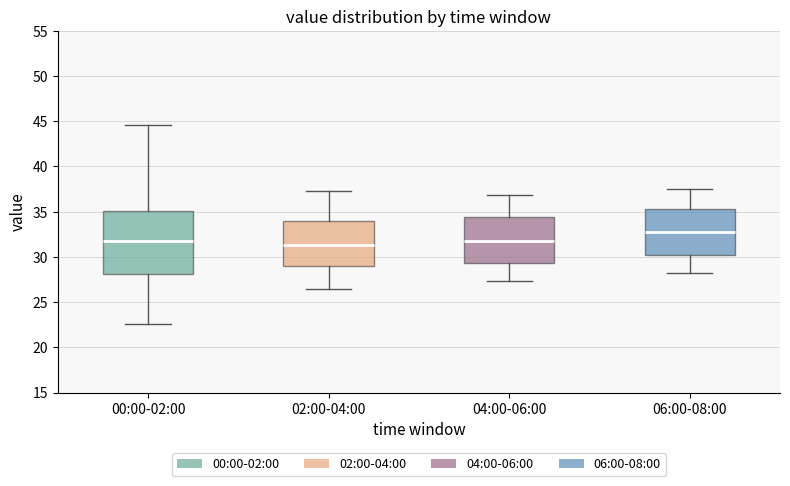

Reading left to right, transcribe this box plot: for each box, give where its median line is, the range the box spans, and where its two whiskers end, as read against the y-axis. The values are not printed on the chart, so give them approximately, as read against the axis.

00:00-02:00: median 32.0, box 28.0 to 35.0, whiskers 22.5 to 44.5
02:00-04:00: median 31.5, box 29.0 to 34.0, whiskers 26.5 to 37.5
04:00-06:00: median 32.0, box 29.5 to 34.5, whiskers 27.5 to 37.0
06:00-08:00: median 32.5, box 30.5 to 35.5, whiskers 28.0 to 37.5